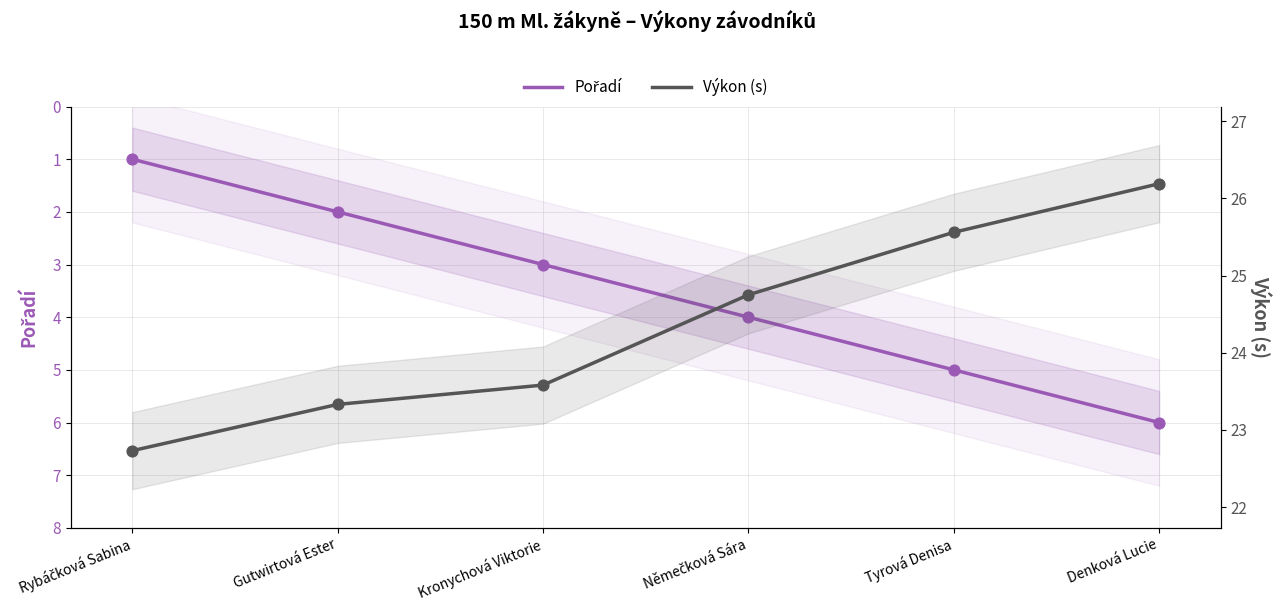

Which series reaches the minimum Y coordinate?

Pořadí